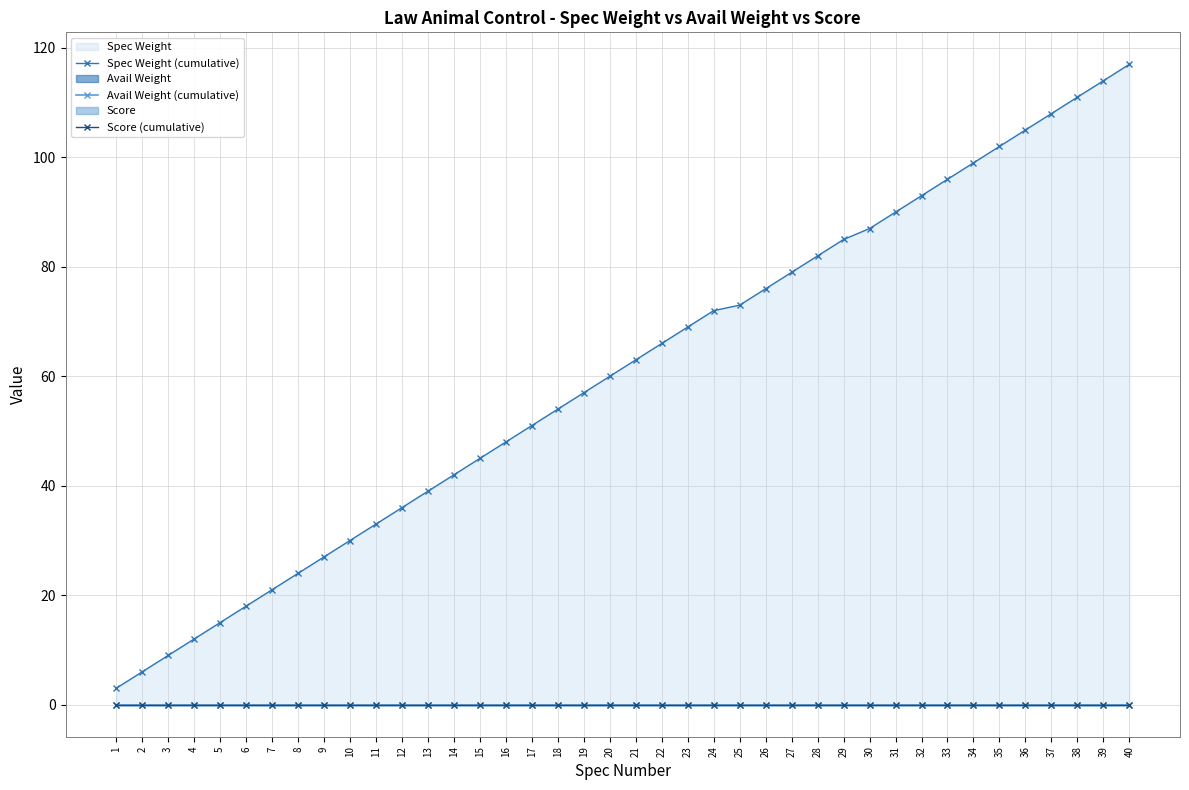

What is the difference between the maximum and second lowest values in the Spec Weight (cumulative) series?

111